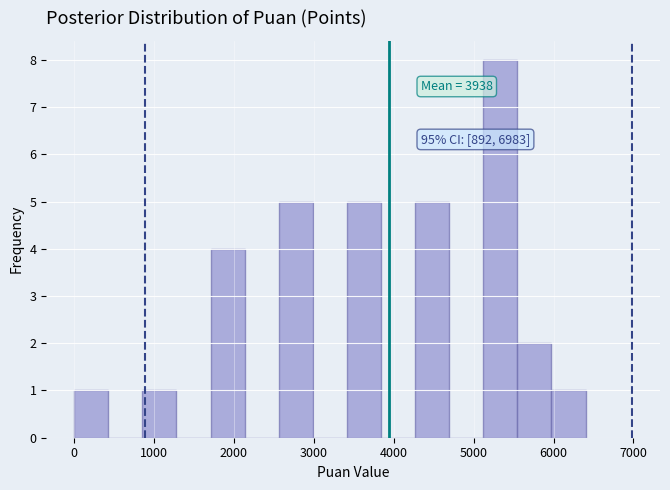

Over which range of the x-axis is the bar tallest?

5100 to 5500